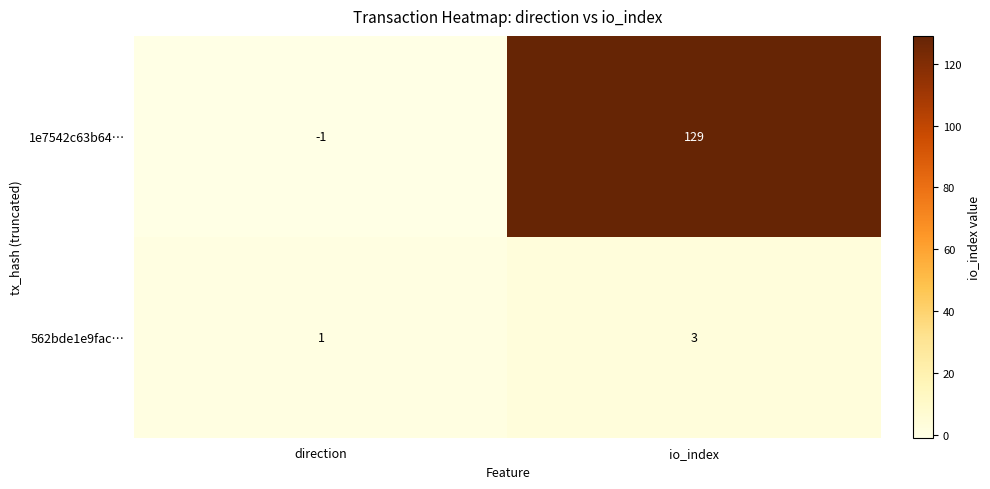

Reading left to right, extract all data points from this chart.

1e7542c63b64…: -1	129
562bde1e9fac…: 1	3